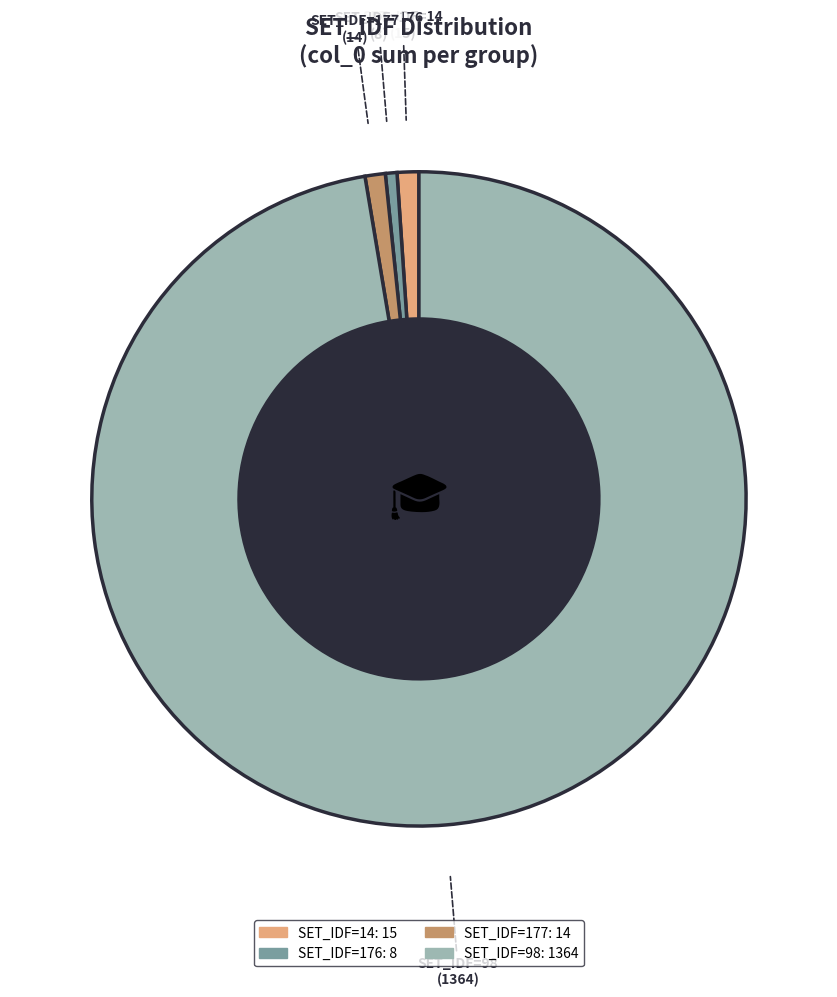

Is there any slice that represents more than half of the pie?

Yes